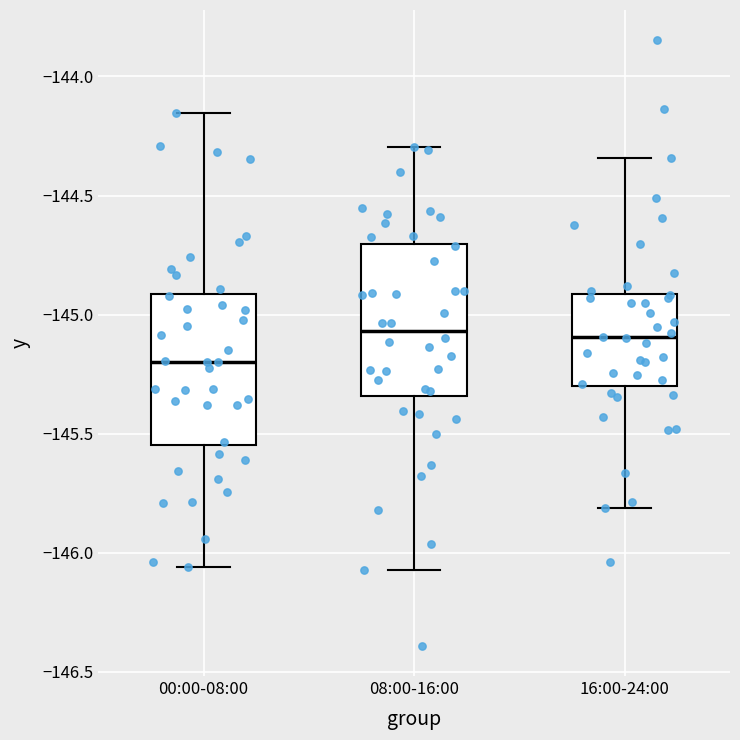

Where does the median line of the box for 16:00-24:00 sit on the y-axis? The values are not printed on the chart, so give them approximately, as read against the axis.

-145.10